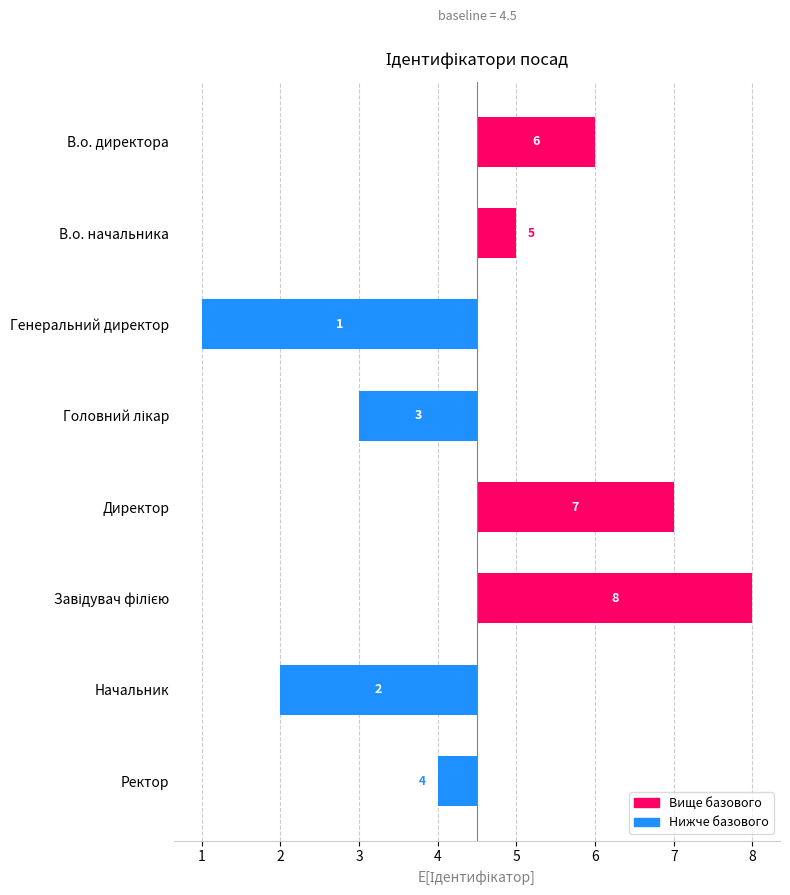

True or false: the data shows -2.4 at Головний лікар.

False